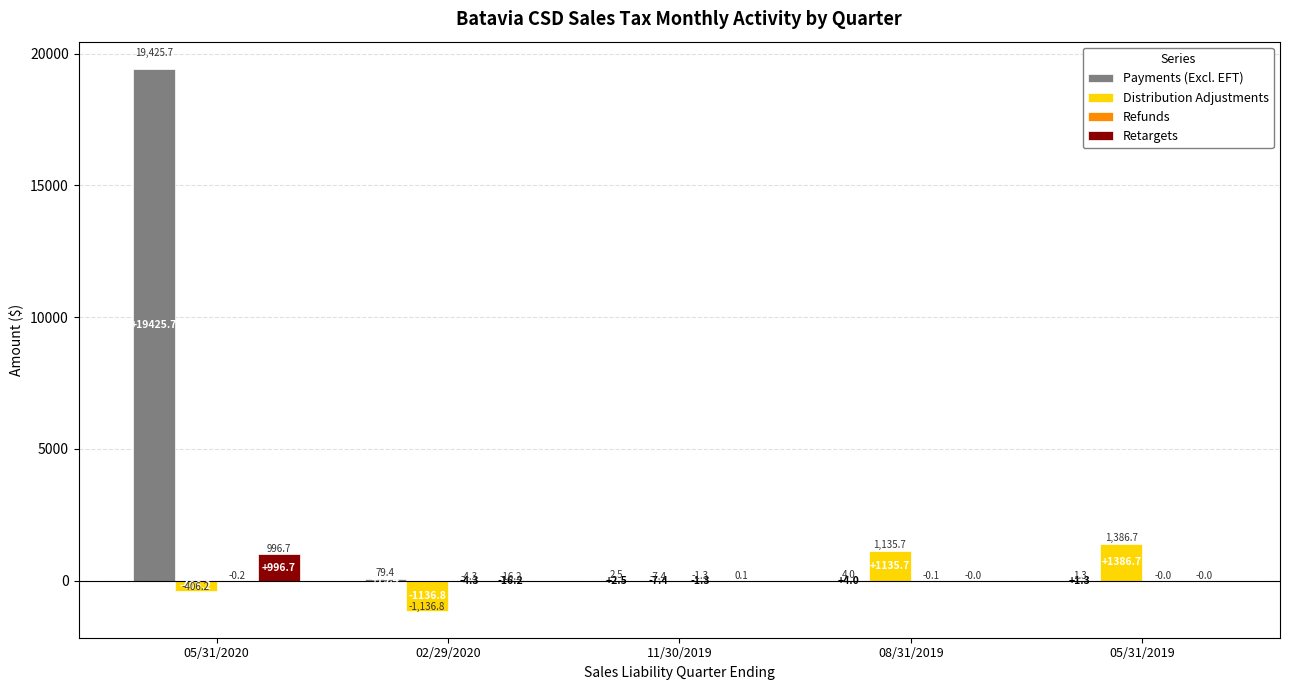

Count the number of data series in this chart.

4